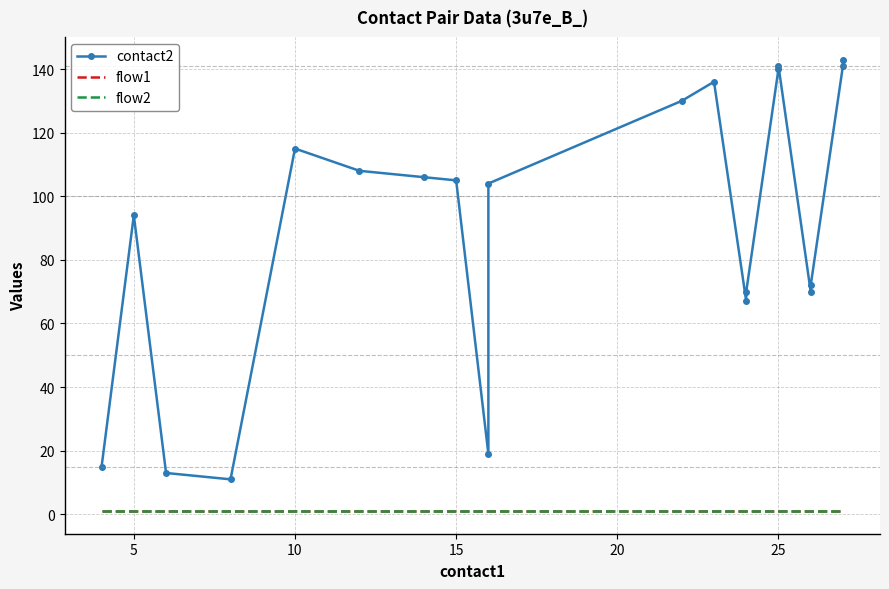

At which category does contact2 reach its first local peak?

5